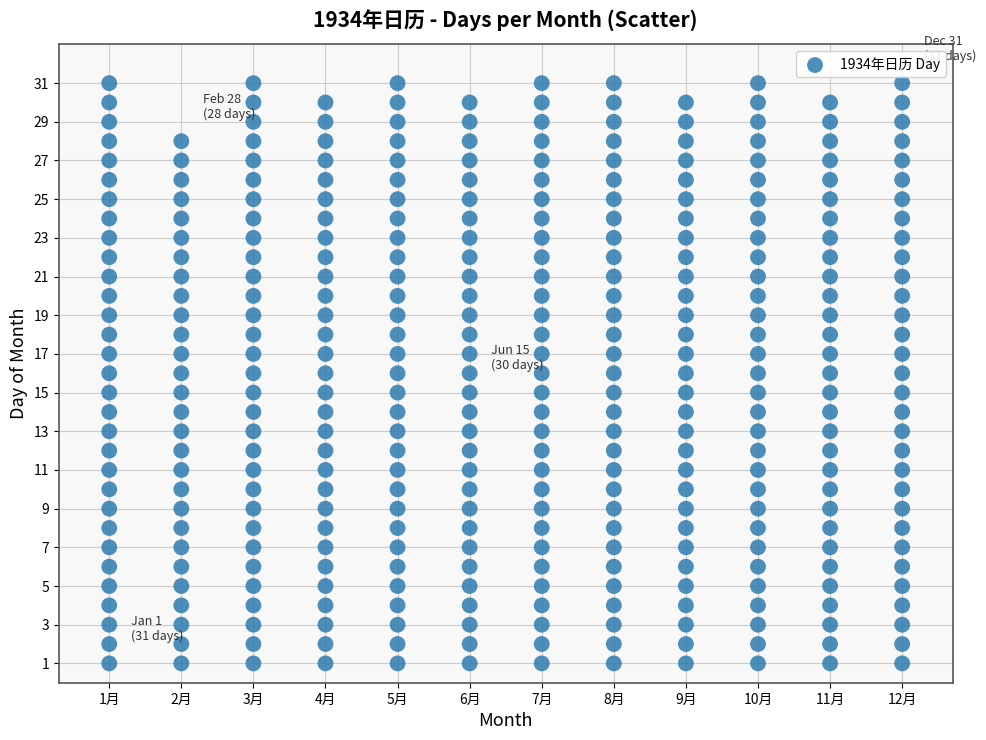

What is the range of X values (max minus min)?

11